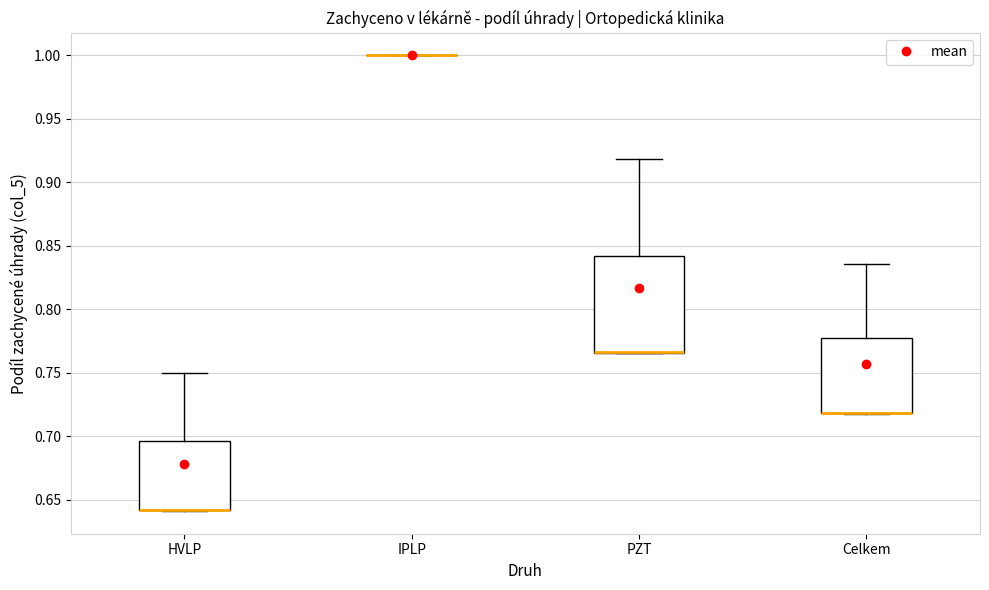

Reading left to right, transcribe this box plot: for each box, give where its median line is, the range the box spans, and where its two whiskers end, as read against the y-axis. The values are not printed on the chart, so give them approximately, as read against the axis.

HVLP: median 0.640 (drawn on the box's lower edge), box 0.640 to 0.695, whiskers 0.640 to 0.750
IPLP: box collapsed to a line at 1.000, whiskers 1.000 to 1.000
PZT: median 0.765 (drawn on the box's lower edge), box 0.765 to 0.840, whiskers 0.765 to 0.920
Celkem: median 0.720 (drawn on the box's lower edge), box 0.720 to 0.775, whiskers 0.720 to 0.835